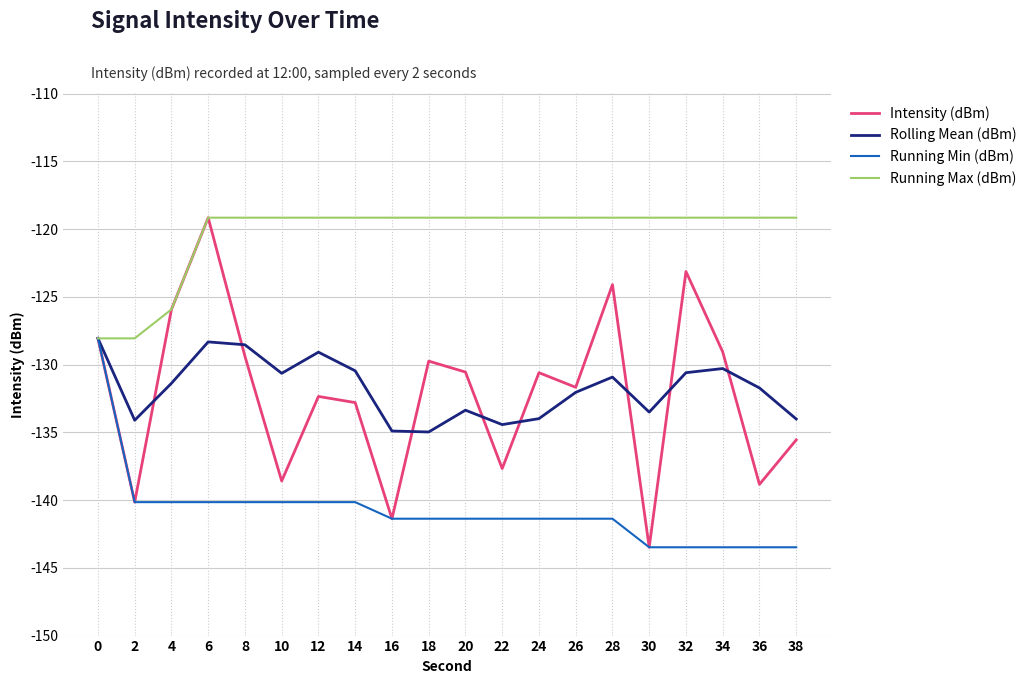

What is the maximum value shown in the chart?

-119.2